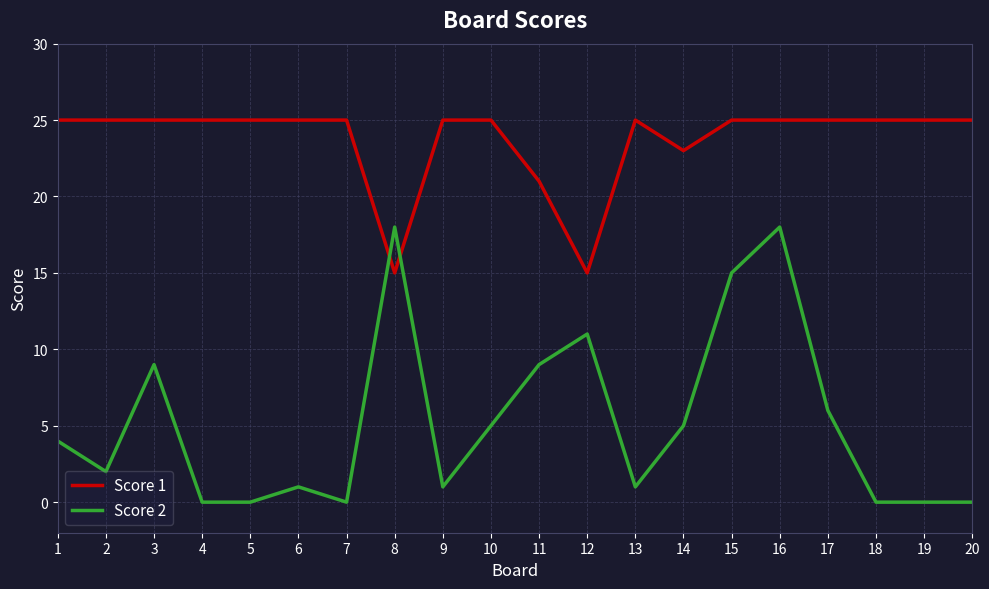

How many lines are shown in the chart?

2